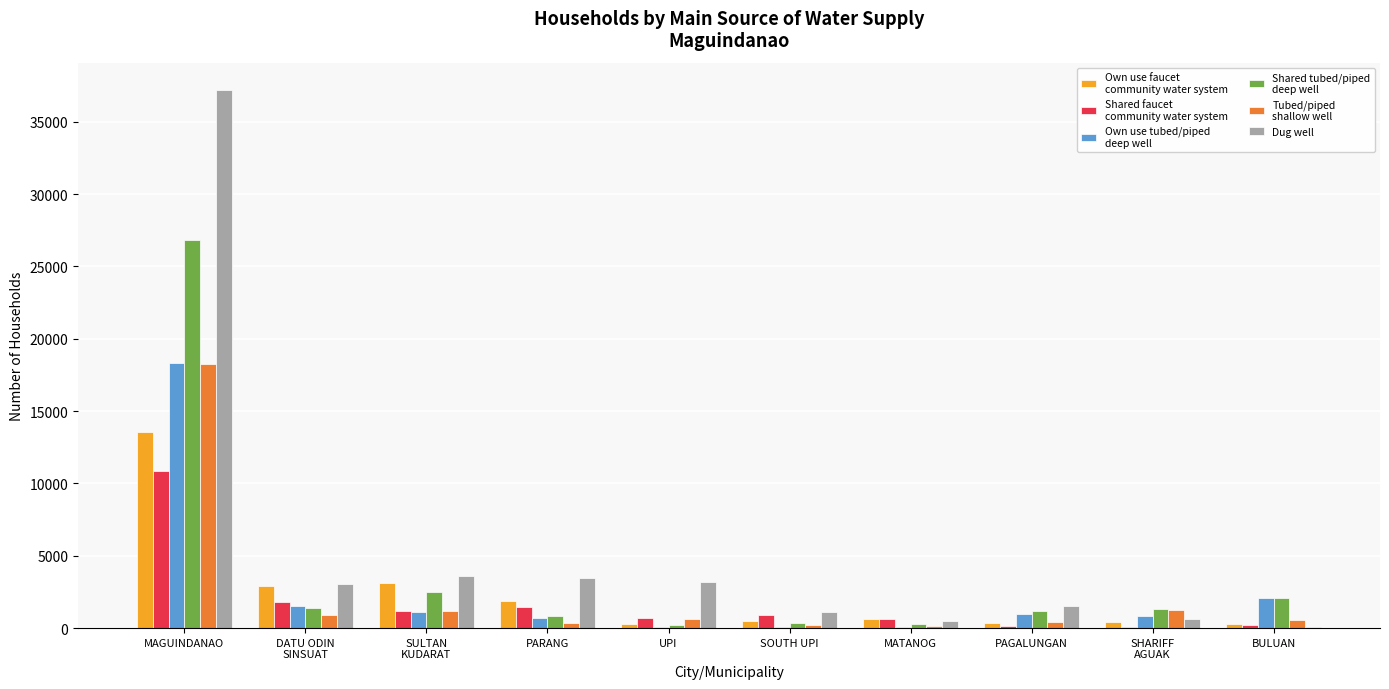

At which category does the chart reach its peak across all series?

MAGUINDANAO